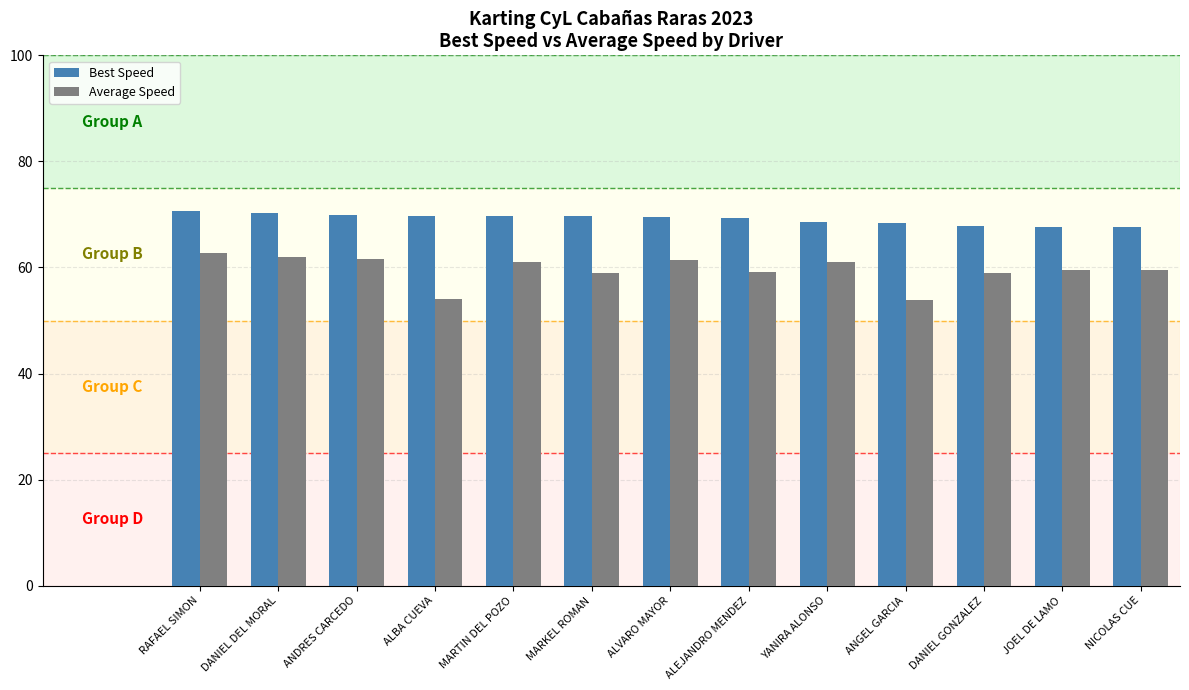

At how many categories does at least one series exceed 64?

13